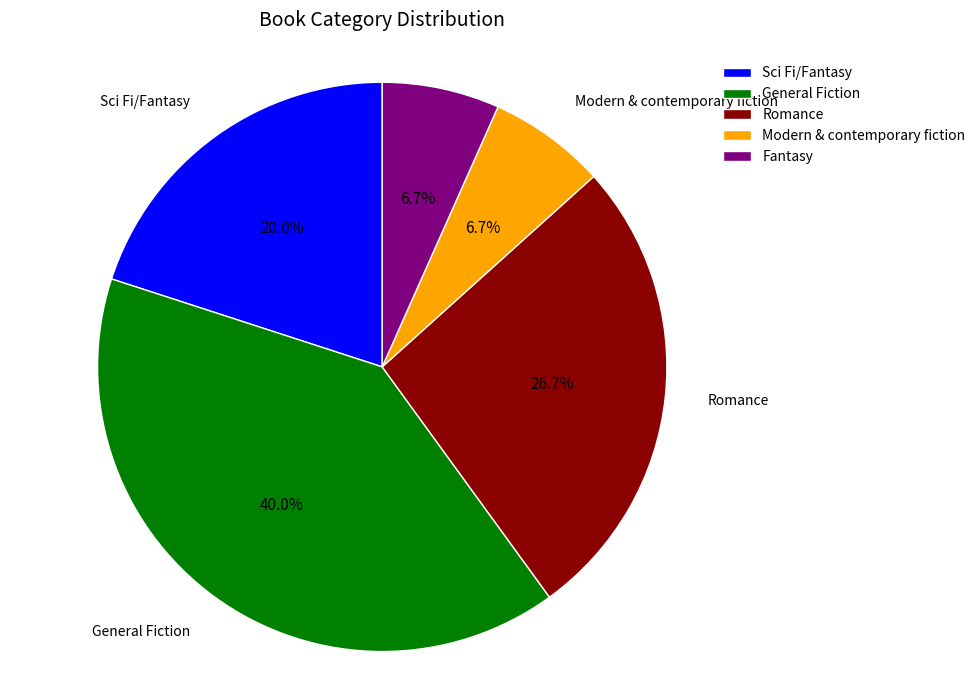

What is the largest slice in the pie chart?

General Fiction